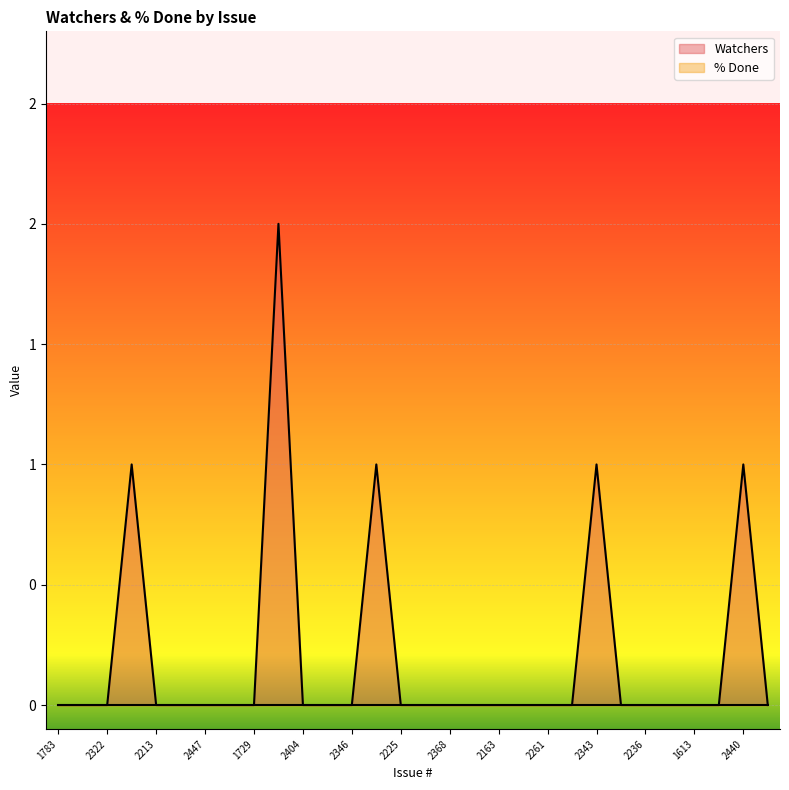

Reading left to right, list all the values displayed in this chart.

1783=0	2108=0	2322=0	2190=1	2213=0	1799=0	2447=0	2237=0	1729=0	2326=2	2404=0	2349=0	2346=0	1980=1	2225=0	2239=0	2368=0	2149=0	2163=0	1731=0	2261=0	2320=0	2343=1	2319=0	2236=0	2289=0	1613=0	2334=0	2440=1	2350=0